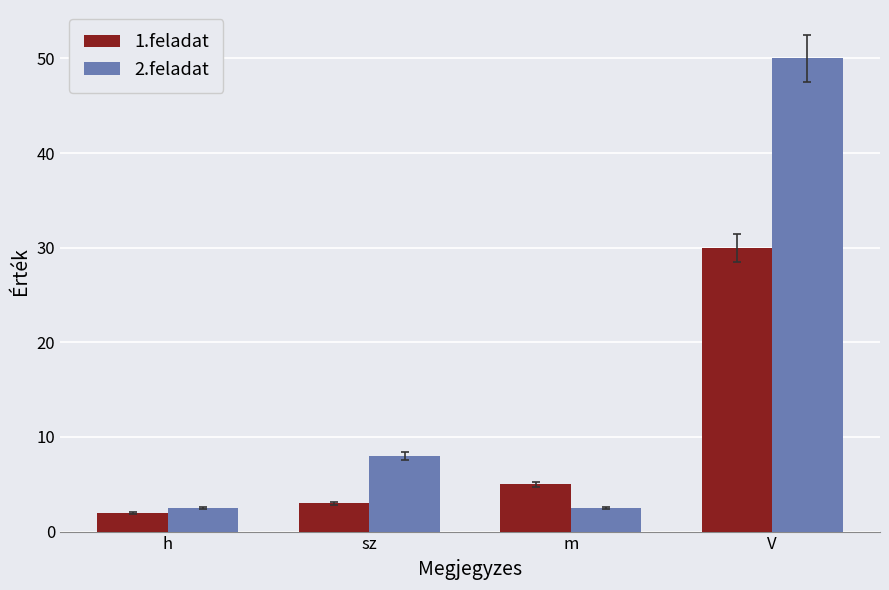

How many categories are shown in the chart?

4